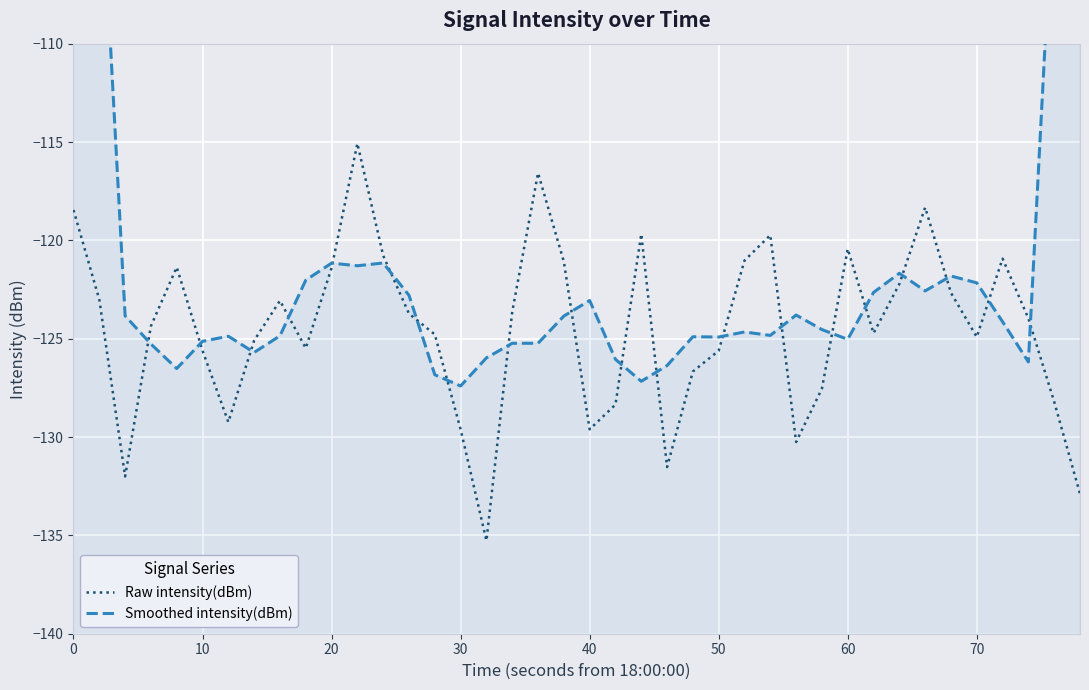

True or false: Smoothed intensity(dBm) has more than 0 points higher than both neighbors.

True